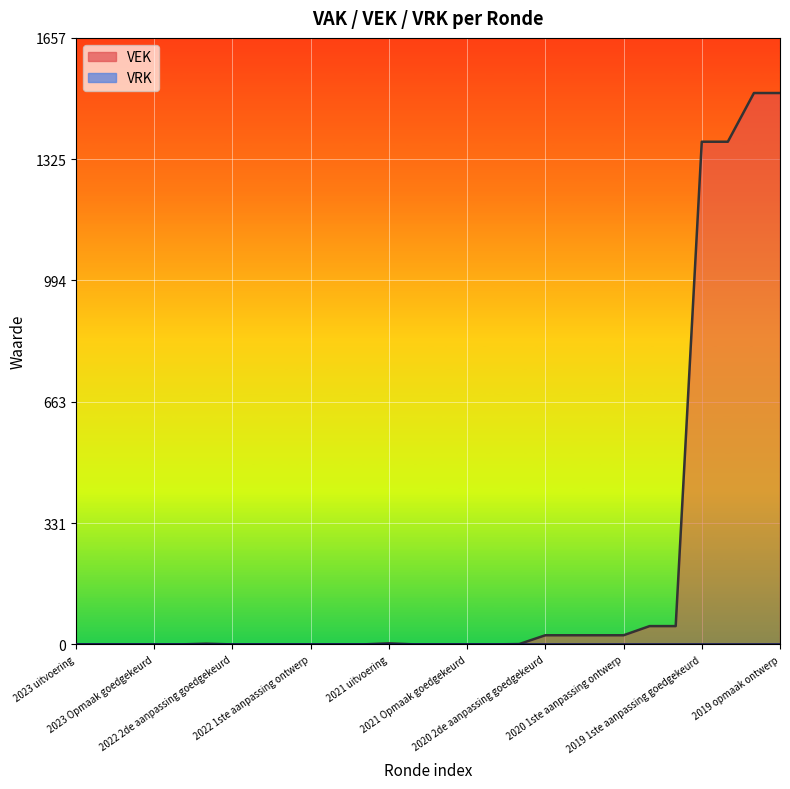

The chart shows a value of 687 at 2023 uitvoering. True or false?

False